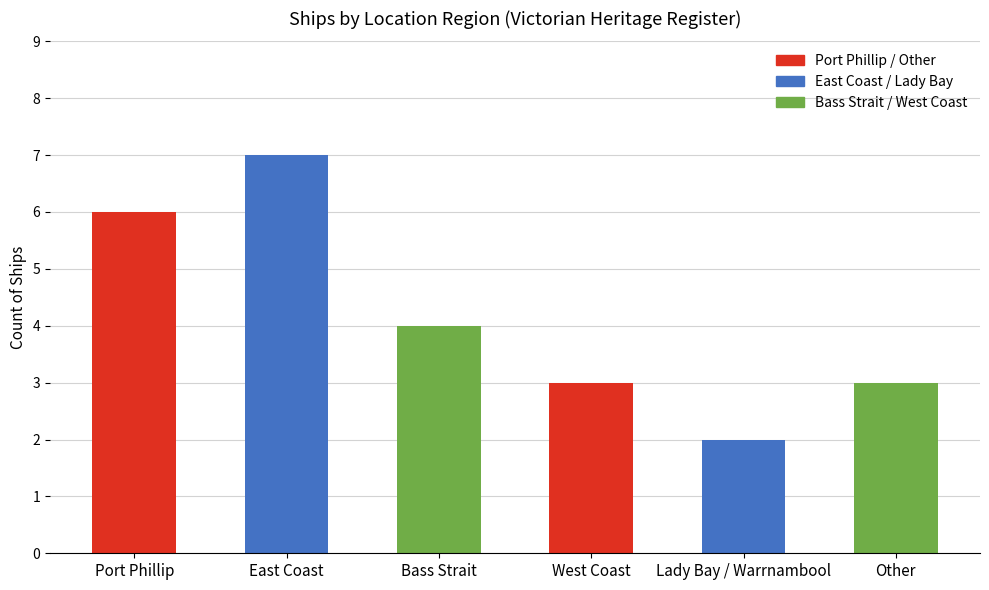

Which category has the highest value across all series?

East Coast